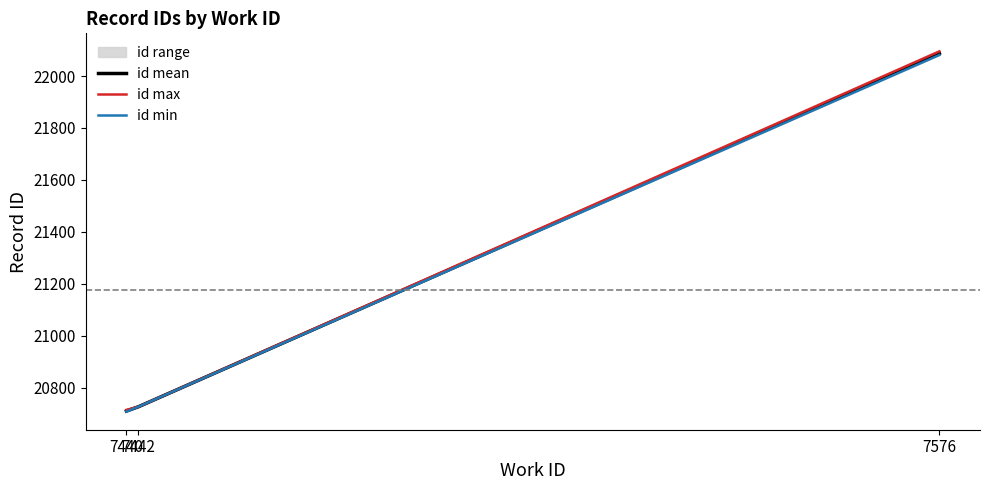

Reading left to right, extract all data points from this chart.

id mean: 20709.8	20726.0	22087.2
id max: 20714.0	20726.0	22095.0
id min: 20707.0	20726.0	22081.0